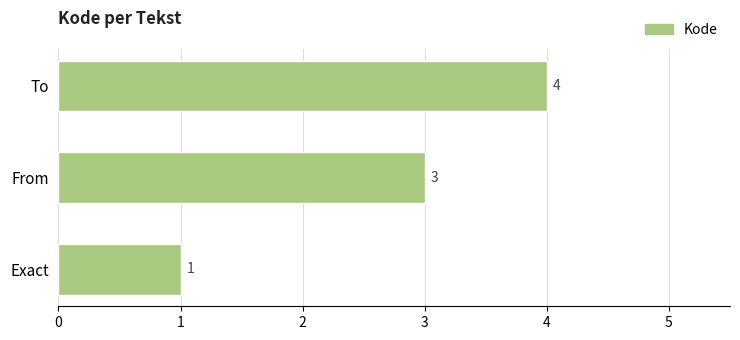

Count the number of data series in this chart.

1